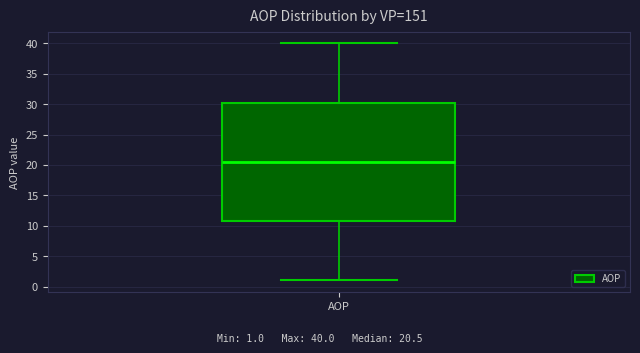

Read this box plot against the y-axis: the position of the median line, the range covered by the box, and the ends of both whiskers. The values are not printed on the chart, so give them approximately, as read against the axis.

median 20.5, box 11.0 to 30.5, whiskers 1.0 to 40.0